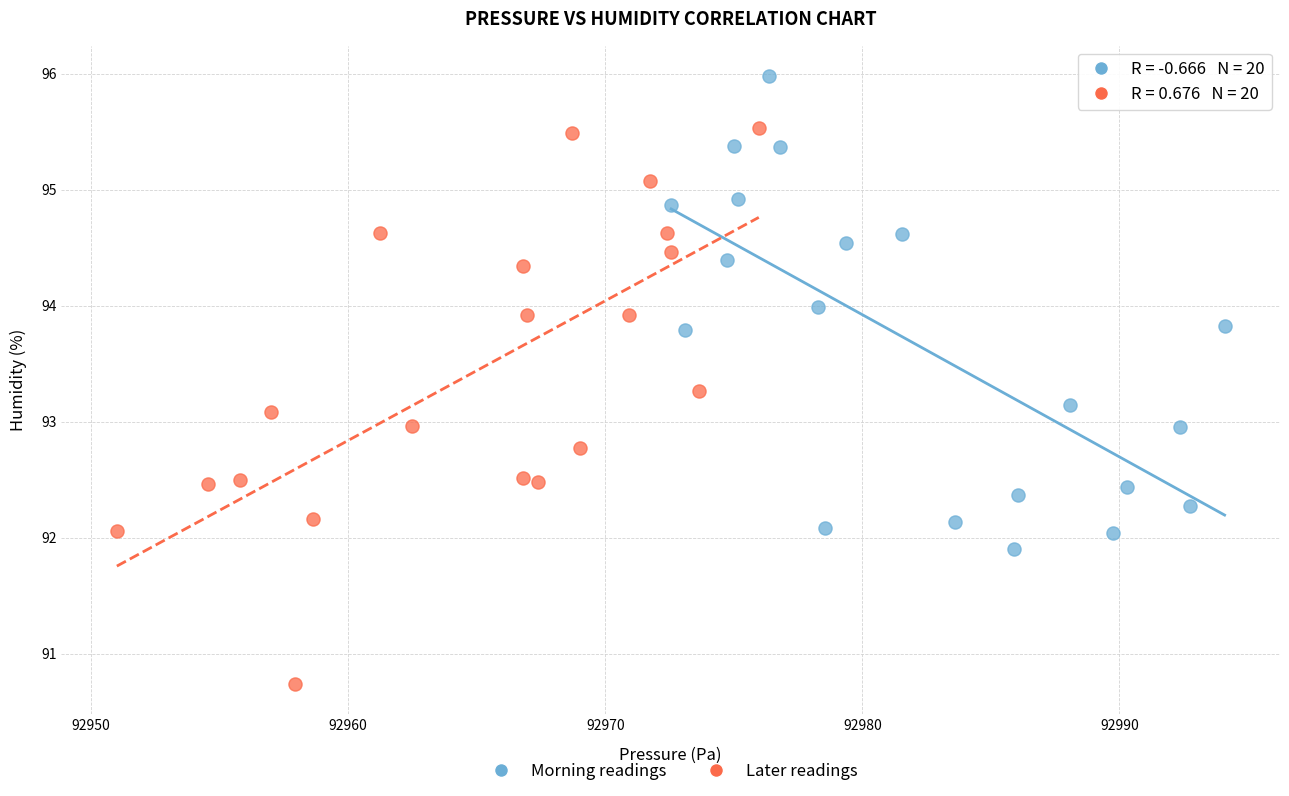

Which series contains the highest Y value?

Morning readings